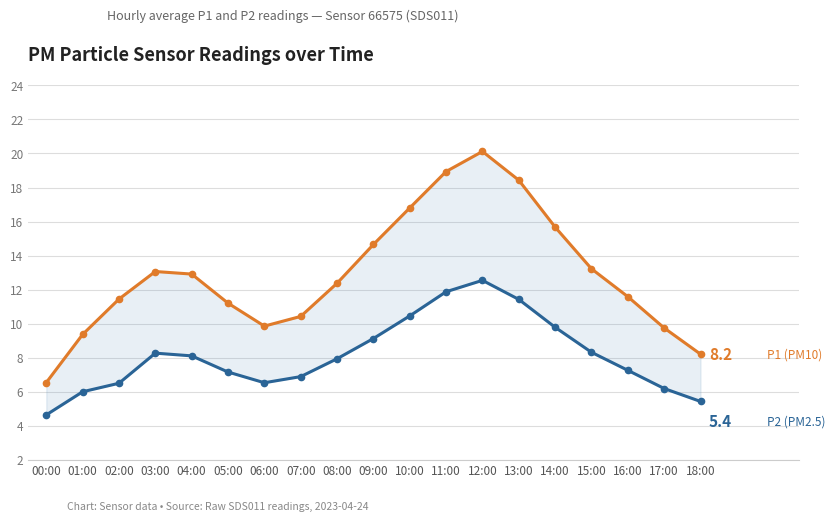

In P1 (PM10), how many points are lower than both neighbors (excluding endpoints)?

1